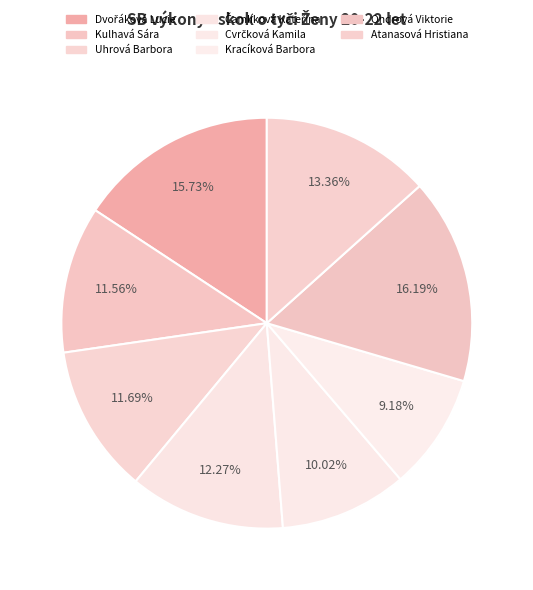

Does any single category account for the majority?

No